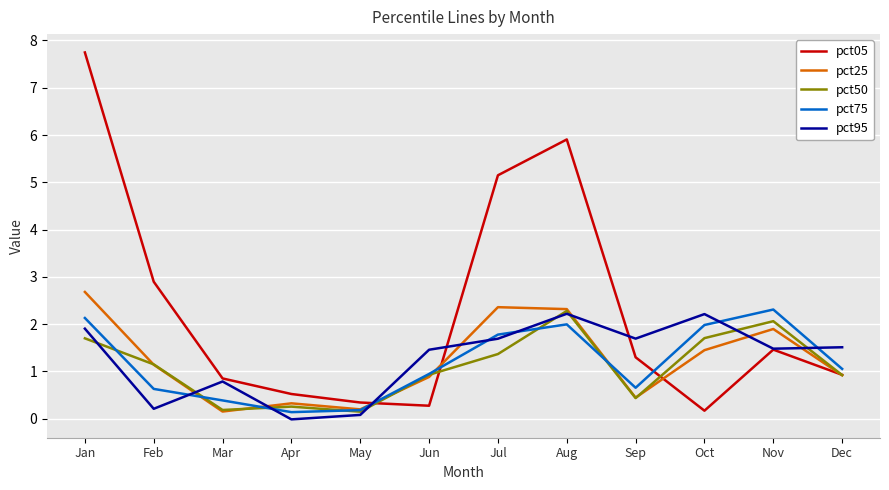

In pct95, how many points are higher than both neighbors (excluding endpoints)?

3